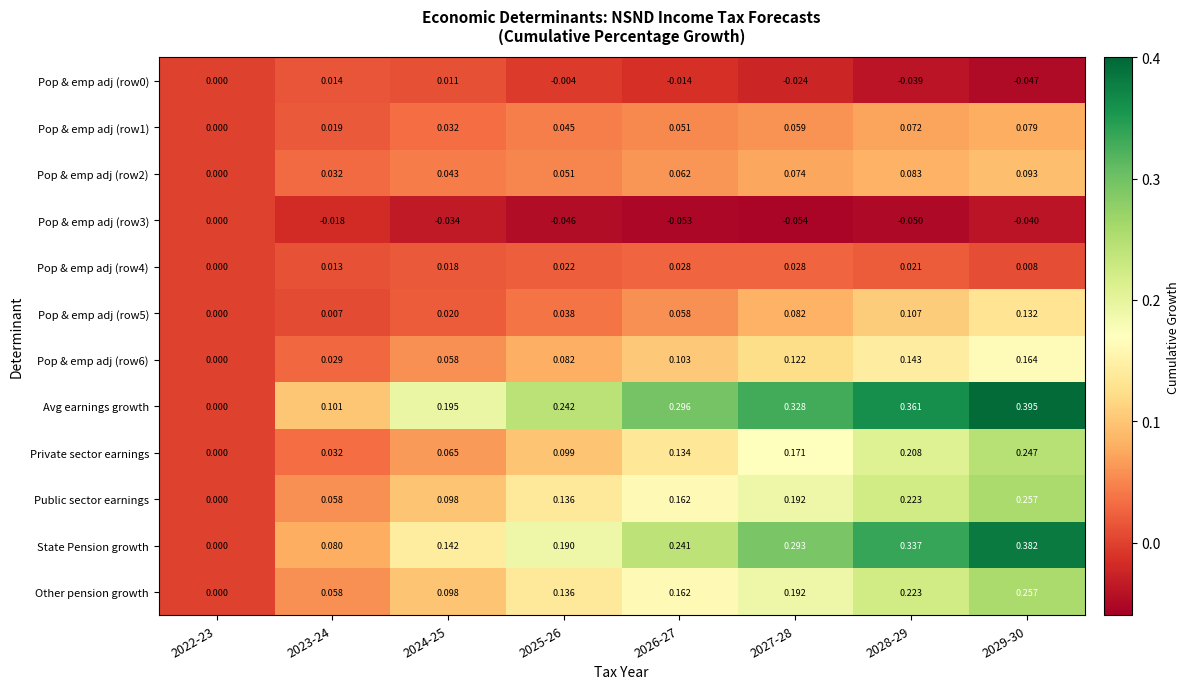

Is the value of Other pension growth at 2025-26 greater than the value of State Pension growth at 2024-25?

No